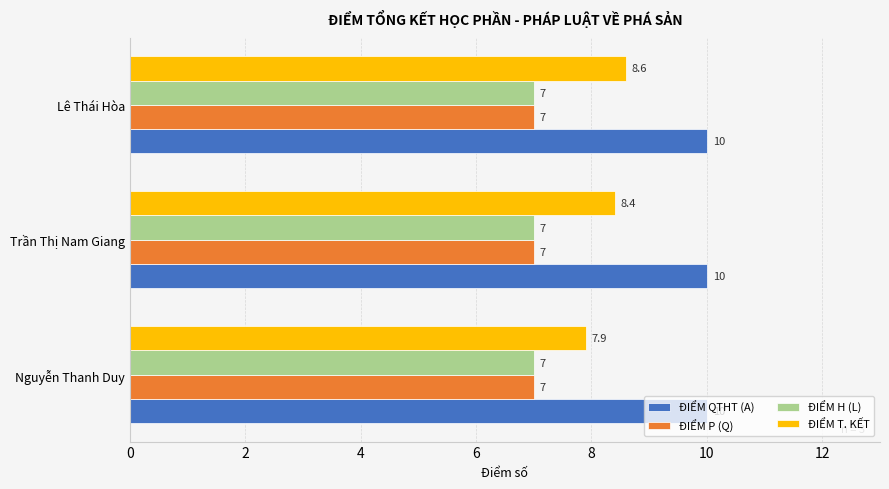

The value of ĐIỂM H (L) at Nguyễn Thanh Duy is 9.3. True or false?

False